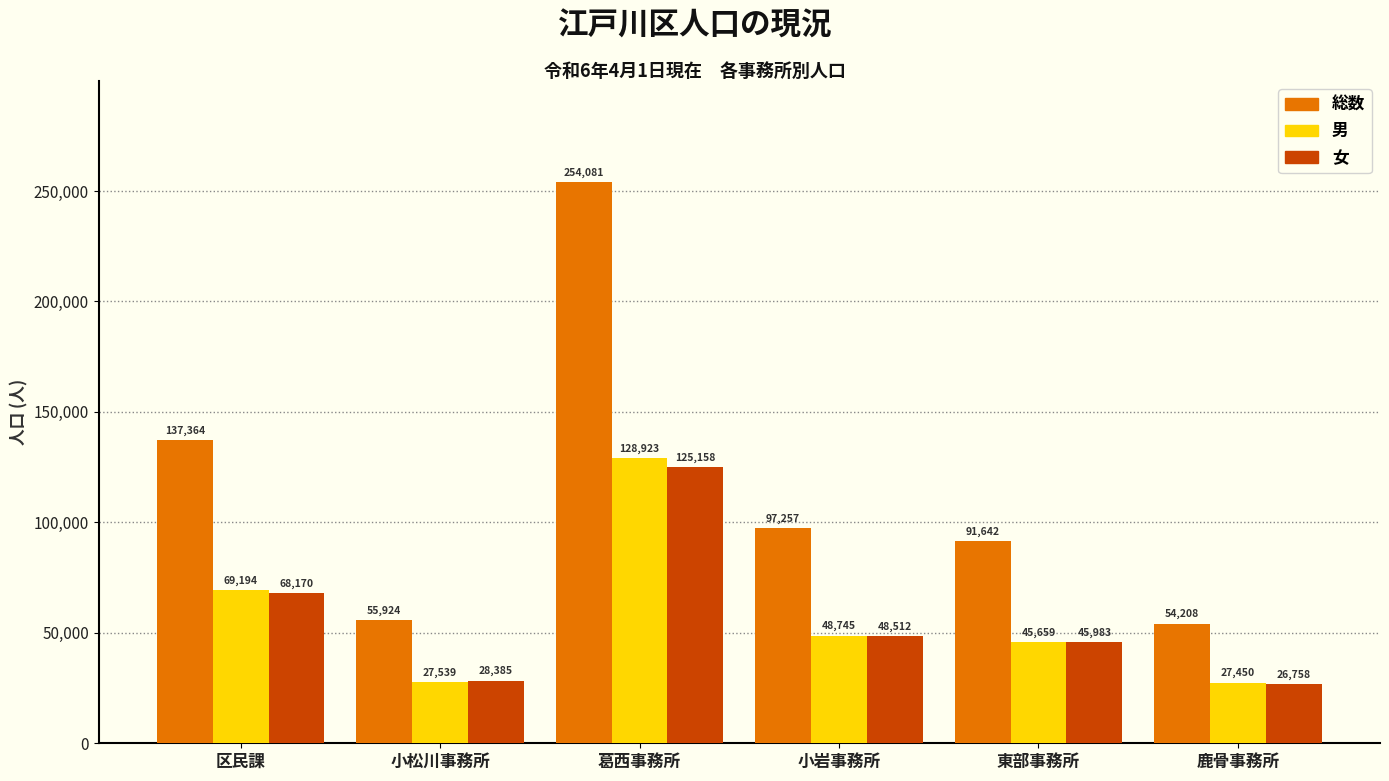

Reading left to right, transcribe all the data shown in this chart.

総数: 区民課=137364	小松川事務所=55924	葛西事務所=254081	小岩事務所=97257	東部事務所=91642	鹿骨事務所=54208
男: 区民課=69194	小松川事務所=27539	葛西事務所=128923	小岩事務所=48745	東部事務所=45659	鹿骨事務所=27450
女: 区民課=68170	小松川事務所=28385	葛西事務所=125158	小岩事務所=48512	東部事務所=45983	鹿骨事務所=26758